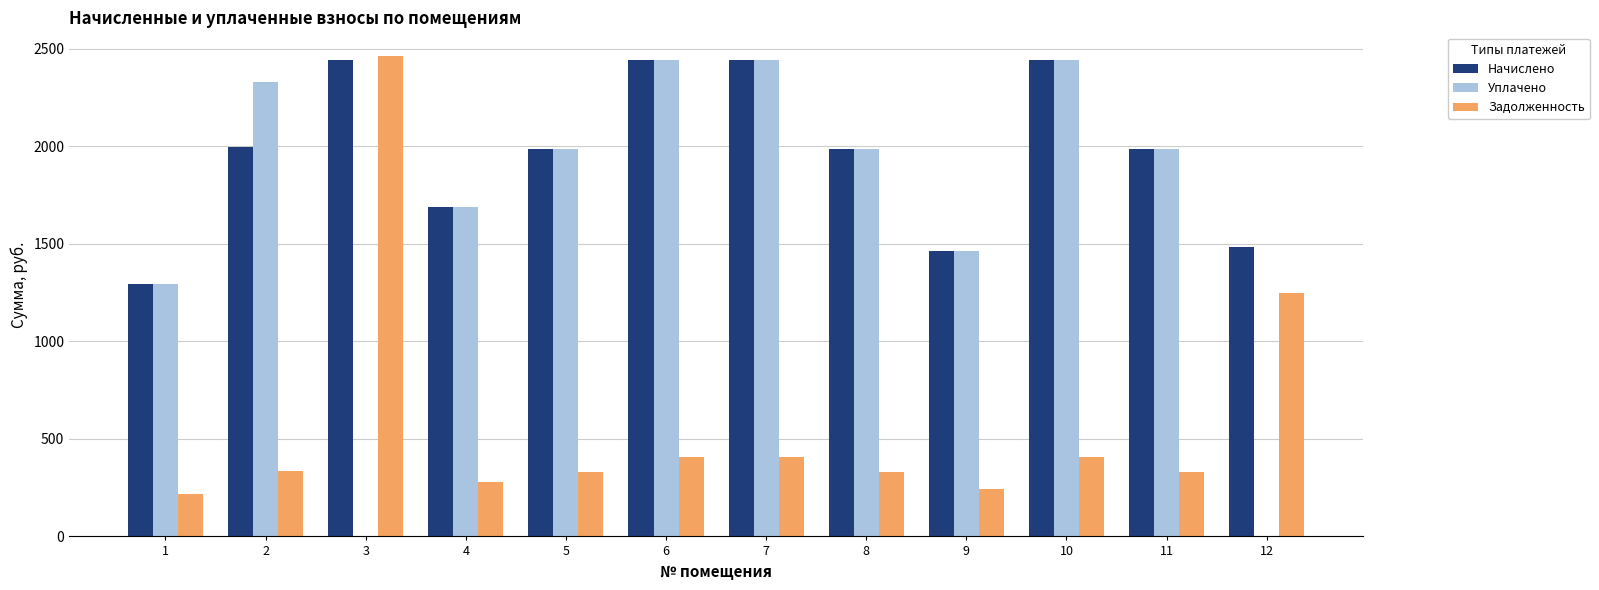

Where does the Уплачено series first go above 1987?

2